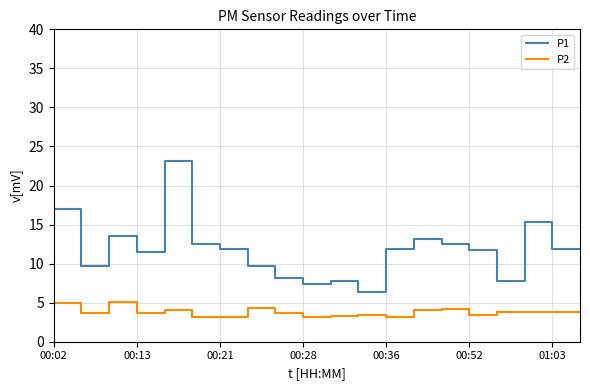

True or false: P1 has a value of 12.5 at 00:52.

True